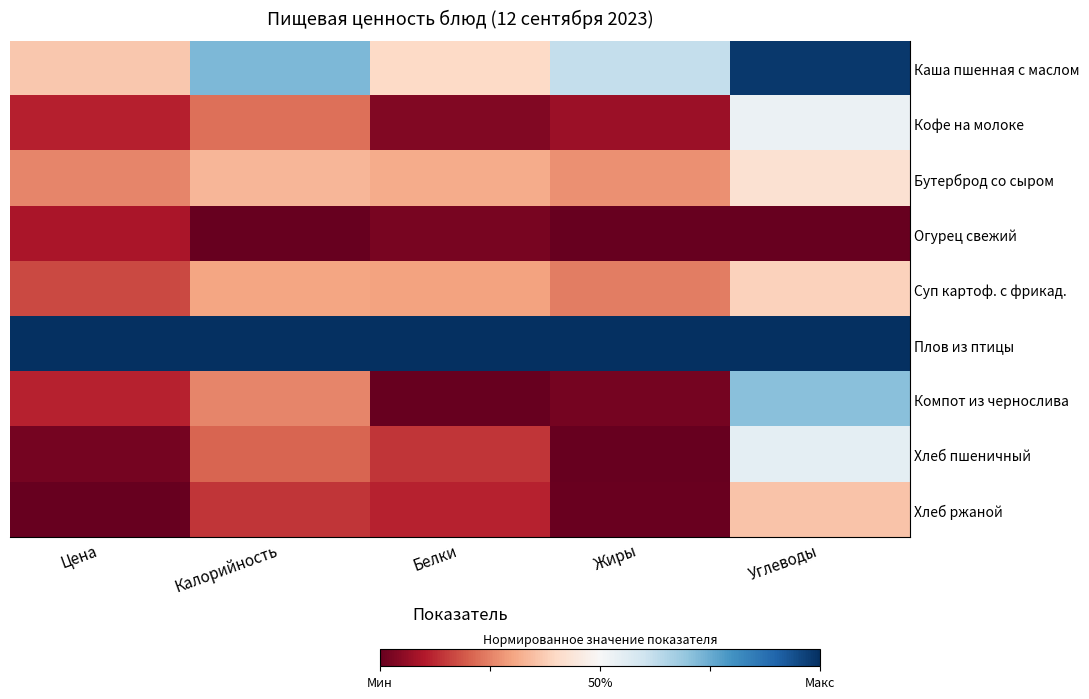

Between Жиры and Калорийность, which is larger?

Калорийность